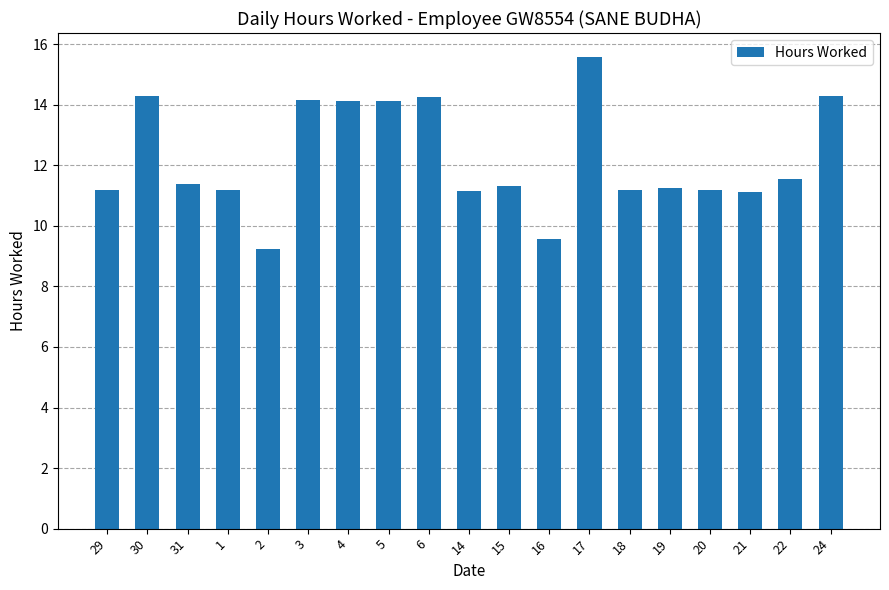

Which has a higher value, 15 or 30?

30